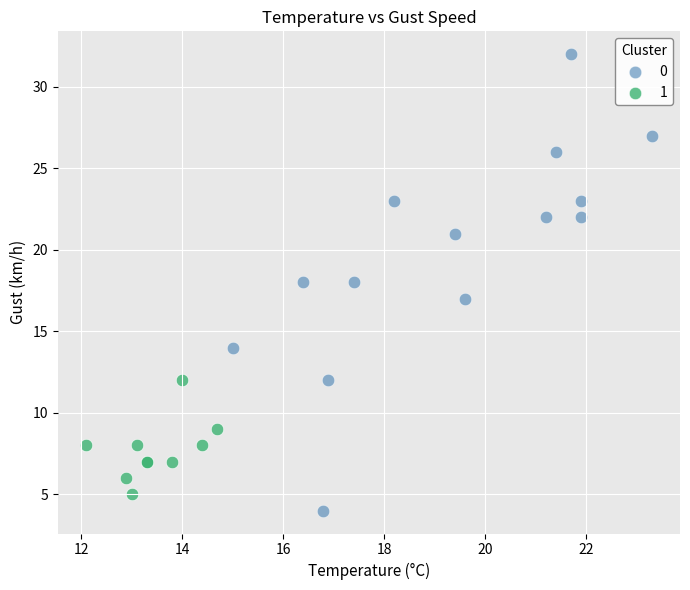

Which series contains the lowest Y value?

0